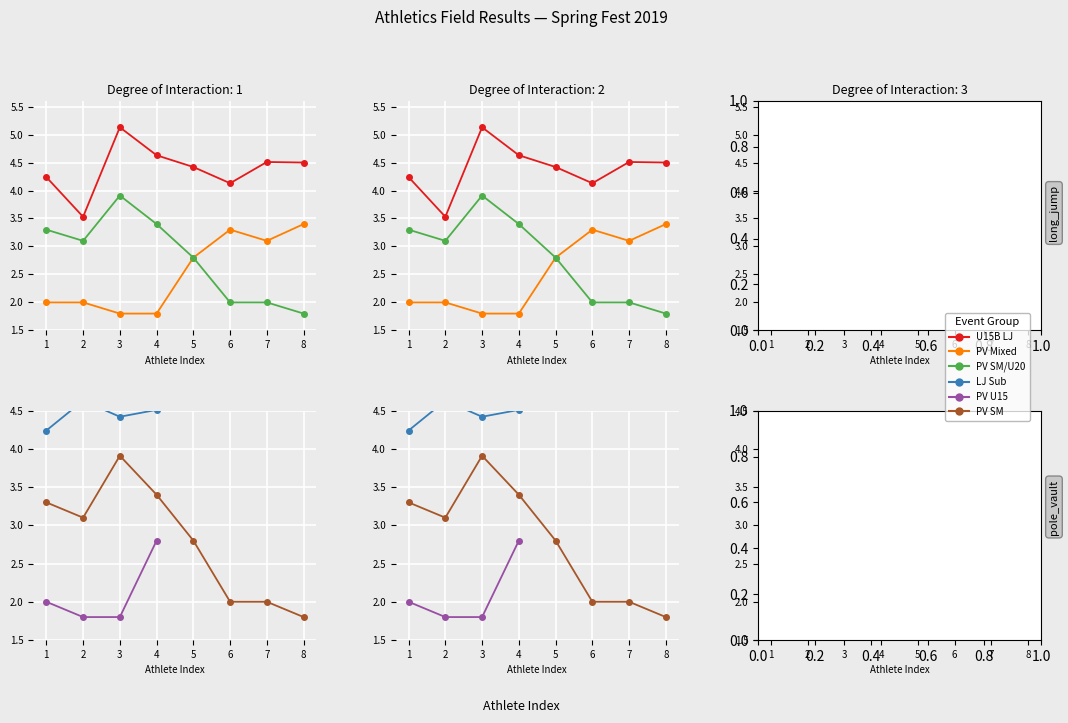

What is the value of the U15B LJ point at the 2nd from the left?

3.5